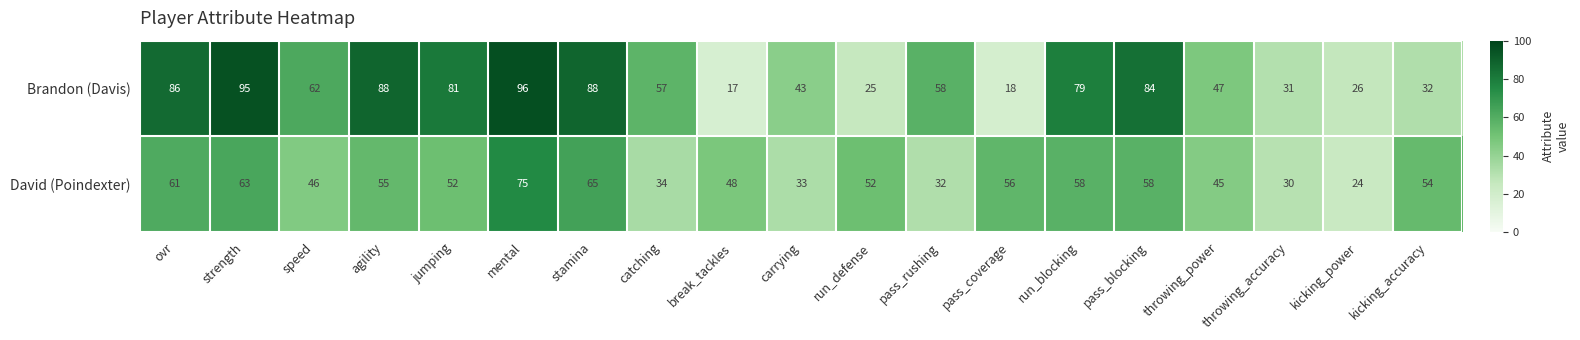

How many distinct data groups are displayed?

2